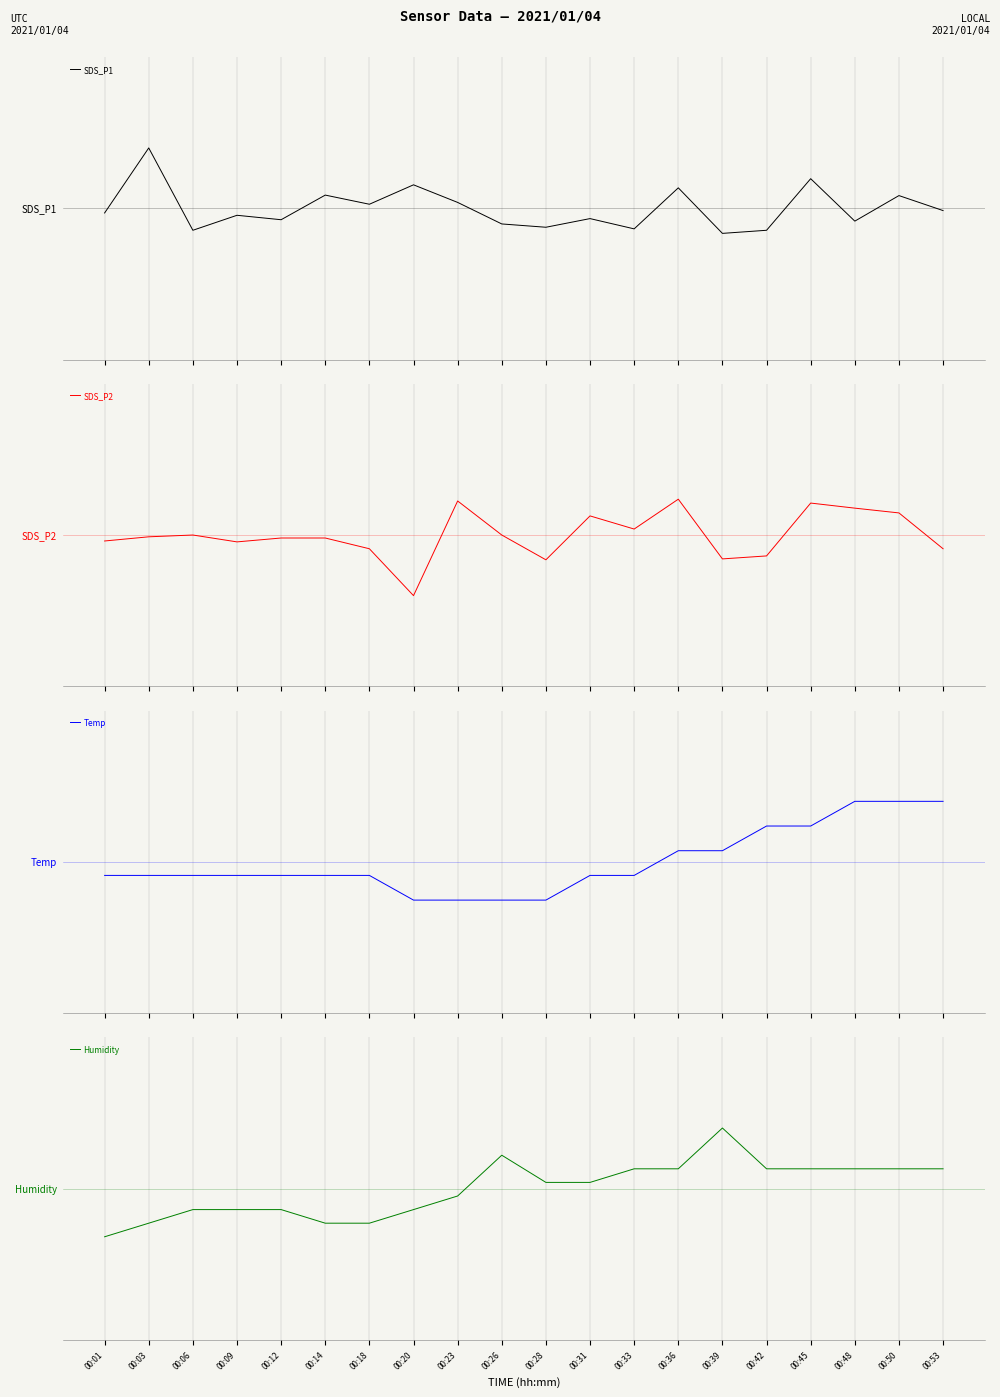

How many values in the SDS_P2 series are below 0?

11